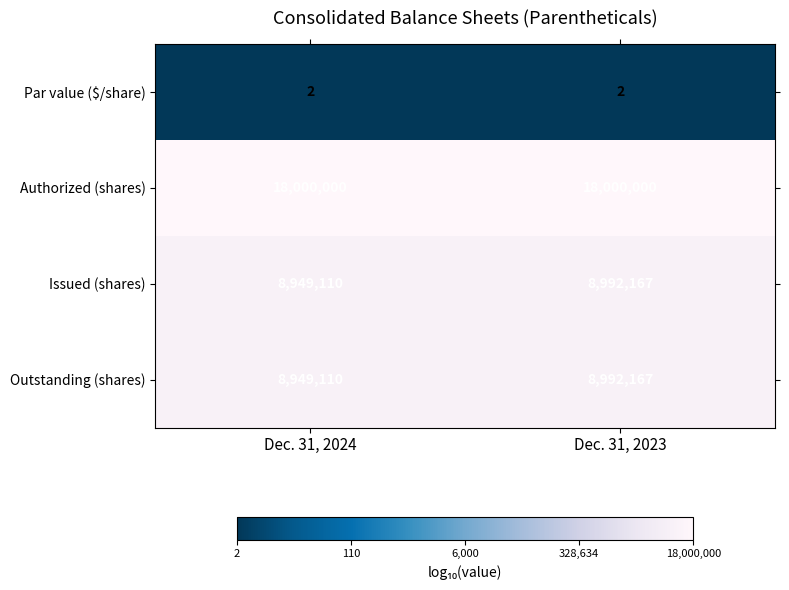

At which label does Outstanding (shares) reach its peak?

Dec. 31, 2023